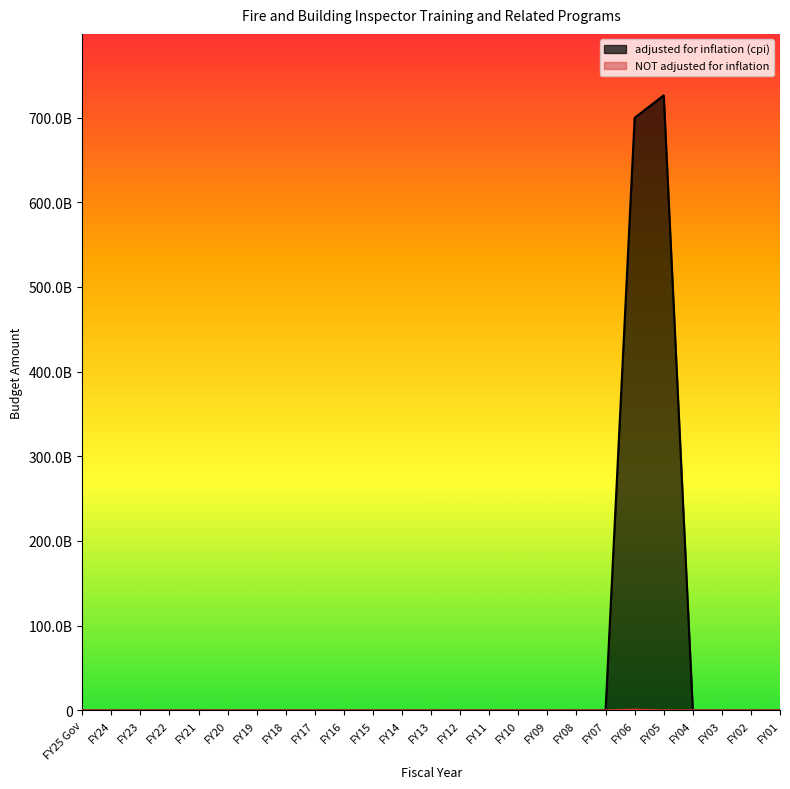

List the labels in order of NOT adjusted for inflation value, largest first.

FY06, FY05, FY25 Gov, FY24, FY23, FY22, FY21, FY20, FY19, FY18, FY17, FY16, FY15, FY14, FY13, FY12, FY11, FY10, FY09, FY08, FY07, FY04, FY03, FY02, FY01